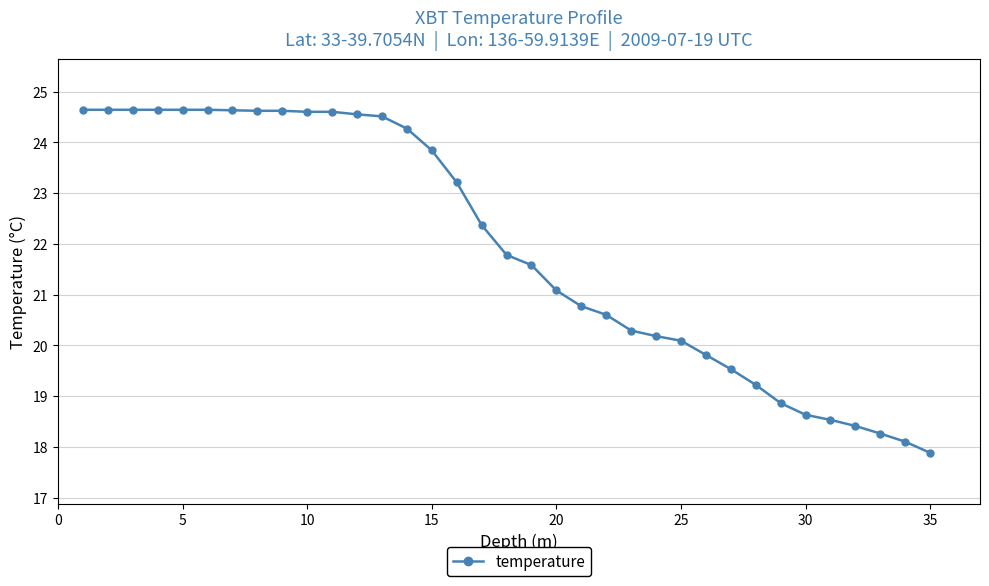

What is the maximum value shown in the chart?

24.6